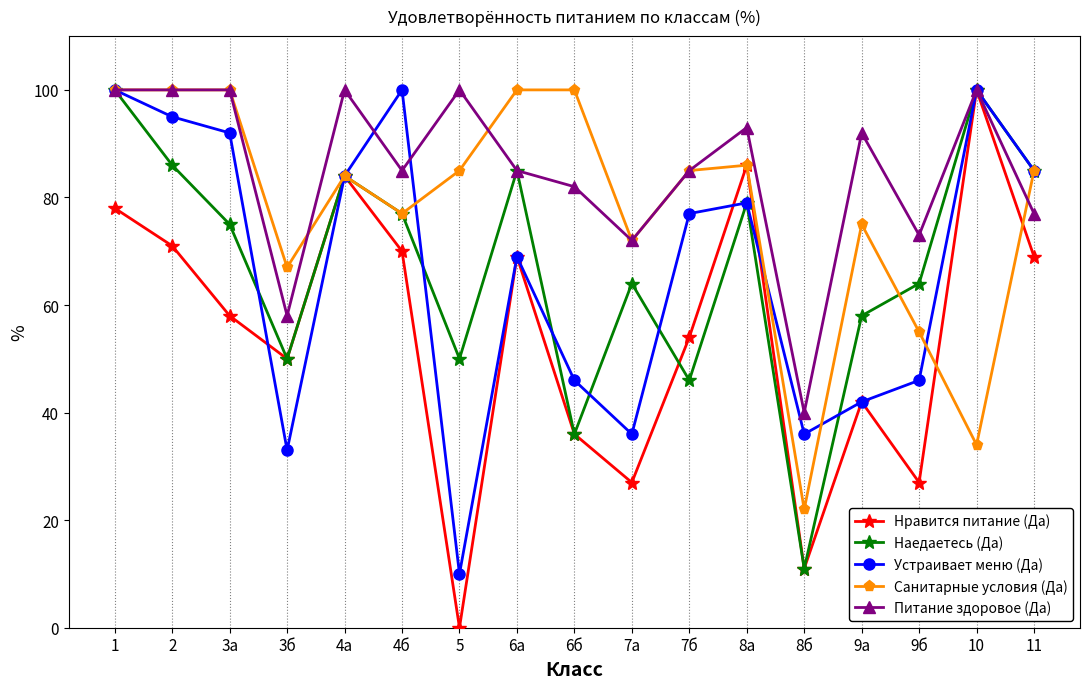

How many data points in Санитарные условия (Да) are less than 85?

8